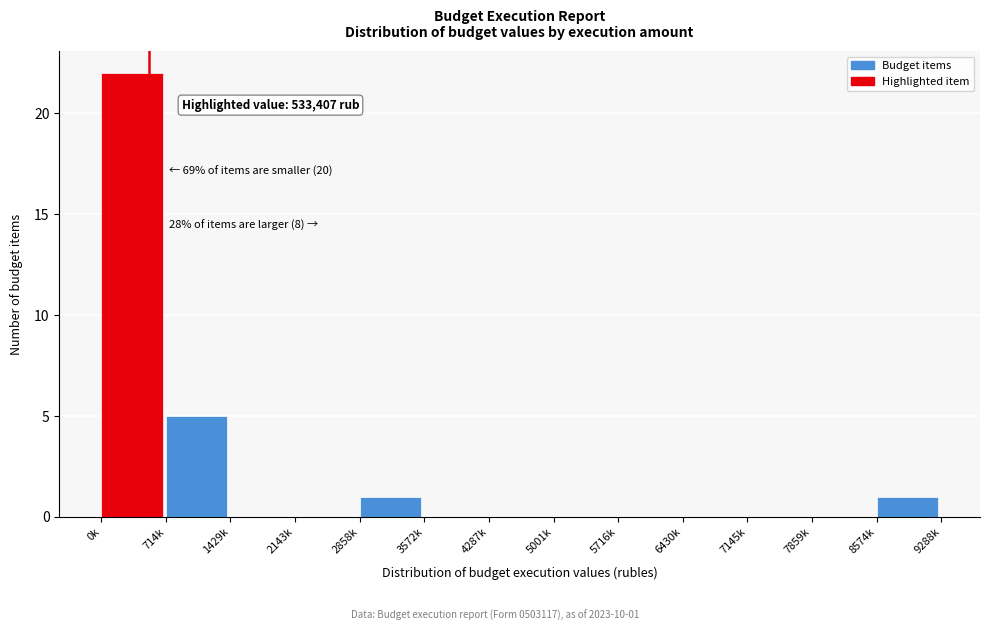

Reading left to right, transcribe all the data shown in this chart.

0k=22	714k=5	1429k=0	2143k=0	2858k=1	3572k=0	4287k=0	5001k=0	5716k=0	6430k=0	7145k=0	7859k=0	8574k=1